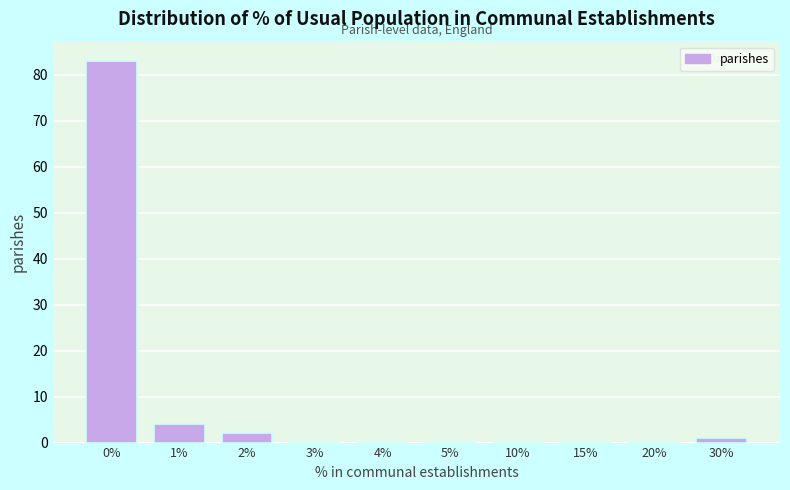

Reading left to right, transcribe all the data shown in this chart.

0%=83	1%=4	2%=2	3%=0	4%=0	5%=0	10%=0	15%=0	20%=0	30%=1